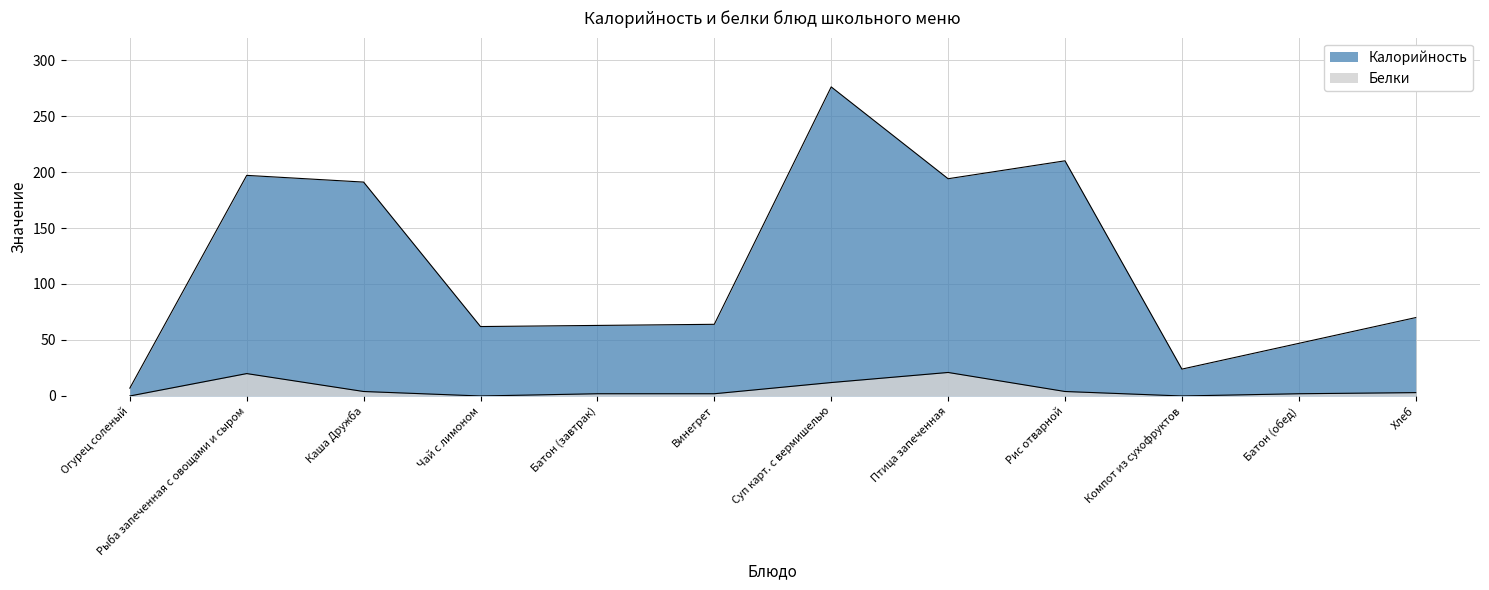

Which series has the largest total across all categories?

Калорийность